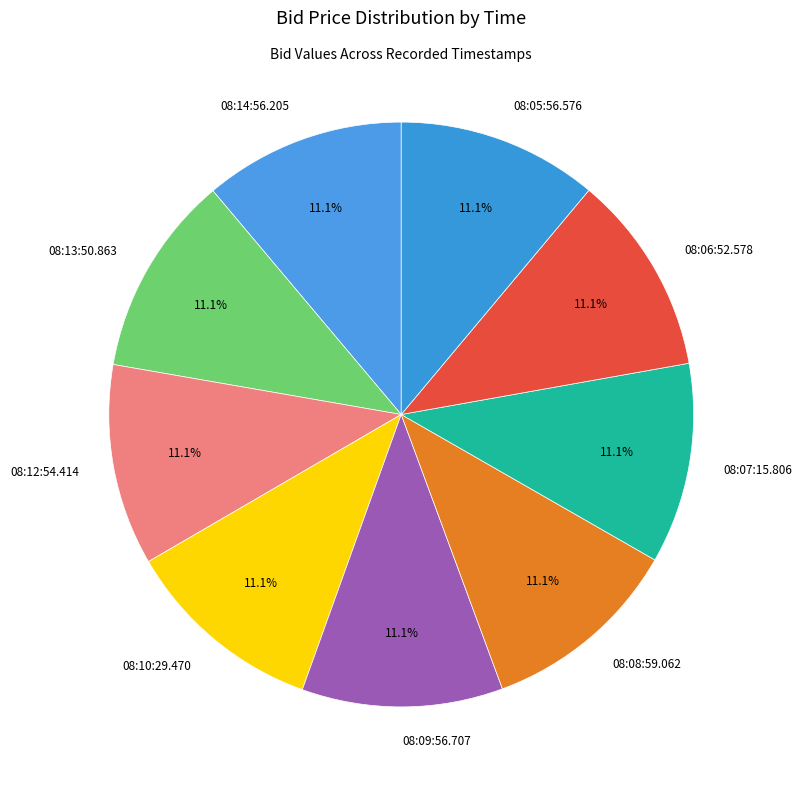

To the nearest percent, what is the combined percentage of 08:08:59.062 and 08:10:29.470?

22%